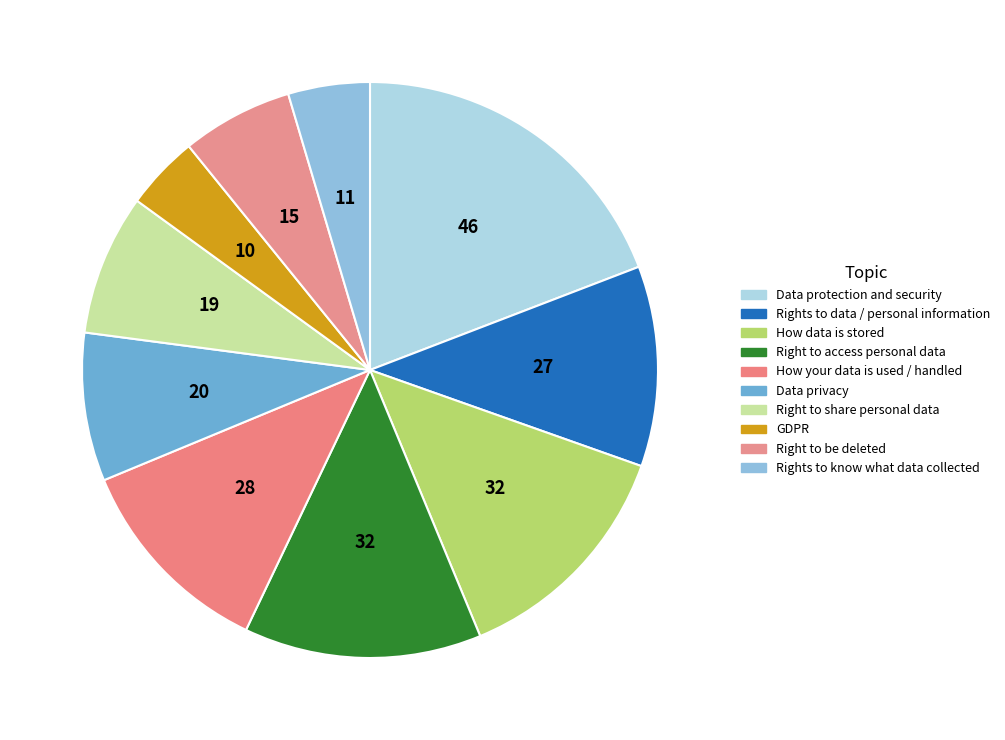

How many slices are in this pie chart?

10